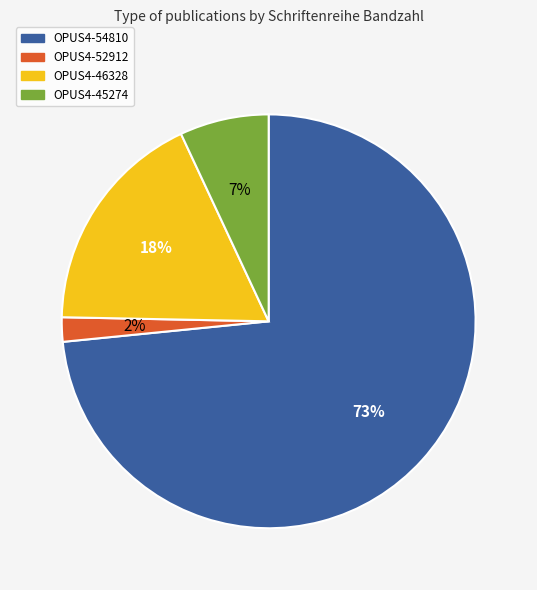

True or false: OPUS4-45274 accounts for 7% of the total.

True